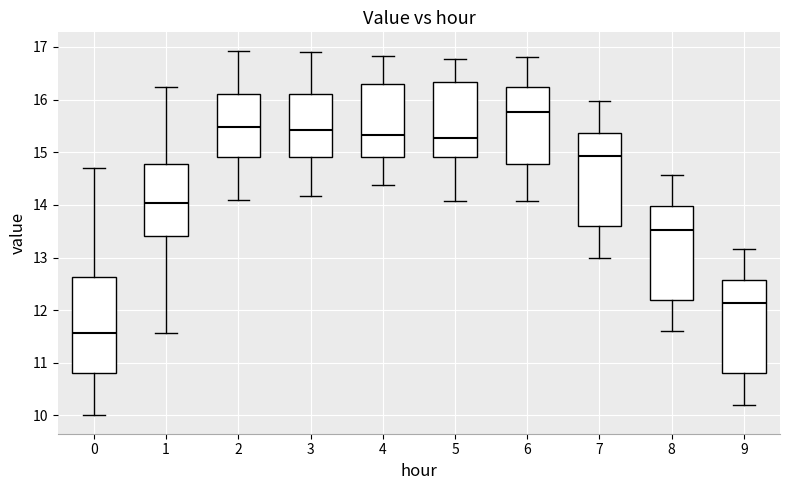

Which box's median line is the highest?

6